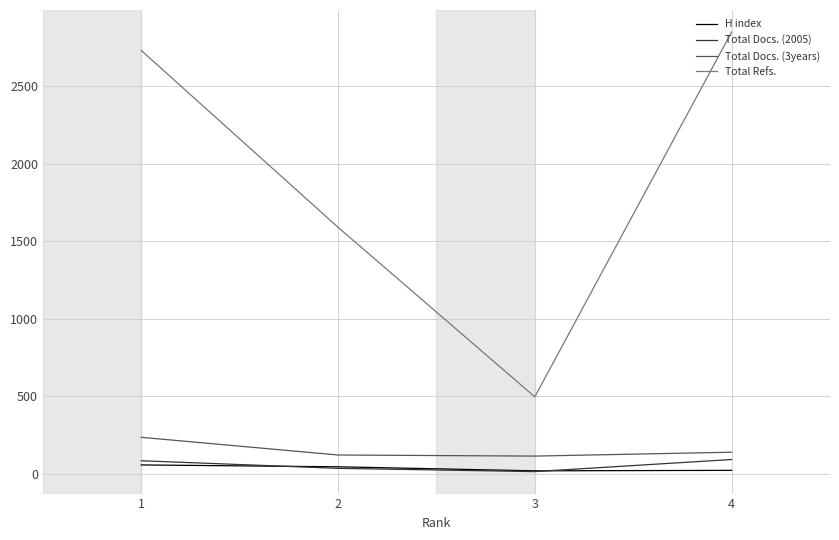

What is the highest value of the Total Refs. series?

2848